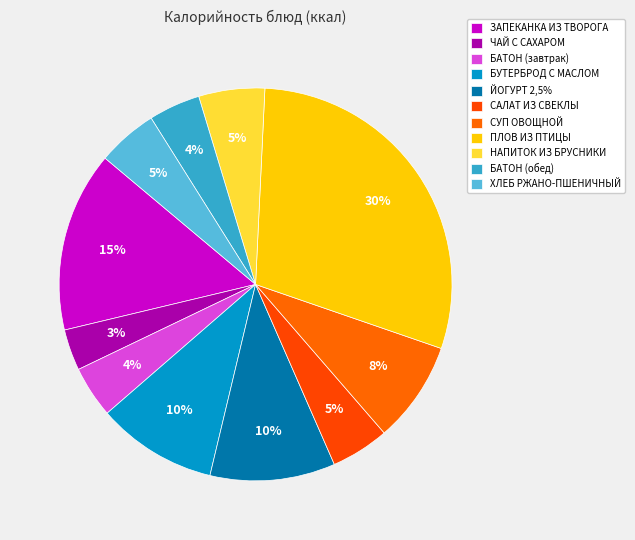

What is the smallest slice in the pie chart?

ЧАЙ С САХАРОМ